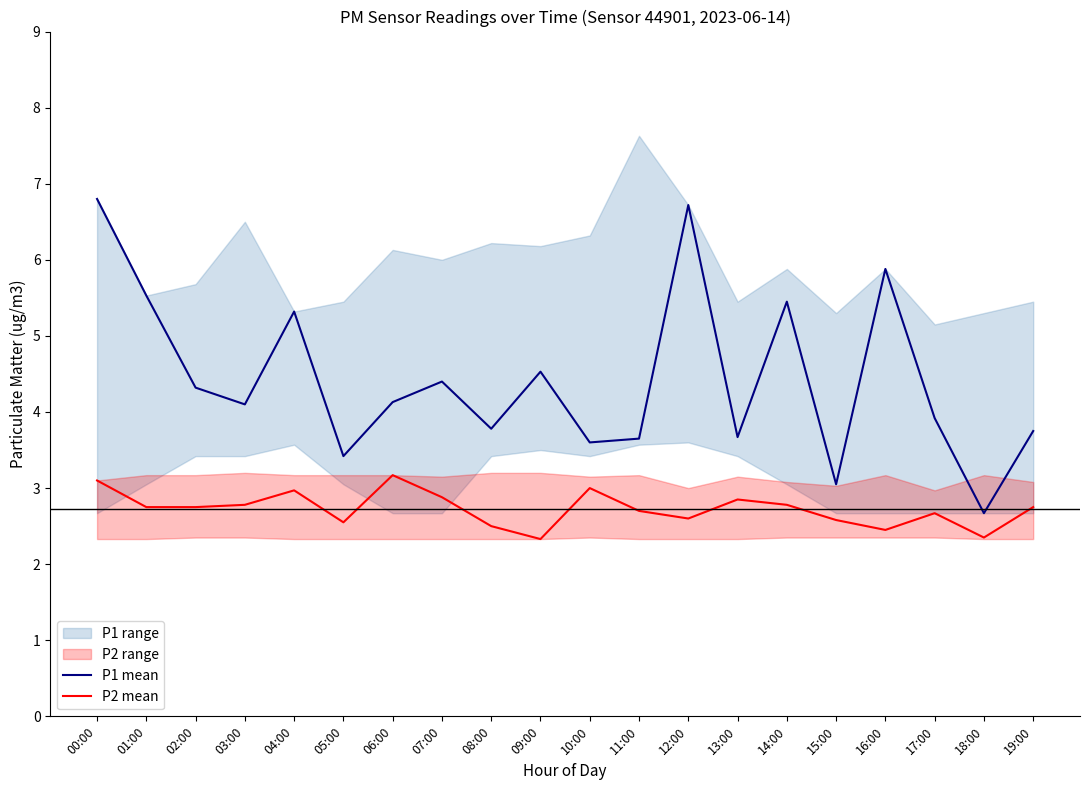

Reading right to left, what are all the values shown in this chart?

P1 mean: 19:00=3.8	18:00=2.7	17:00=3.9	16:00=5.9	15:00=3.0	14:00=5.5	13:00=3.7	12:00=6.7	11:00=3.6	10:00=3.6	09:00=4.5	08:00=3.8	07:00=4.4	06:00=4.1	05:00=3.4	04:00=5.3	03:00=4.1	02:00=4.3	01:00=5.5	00:00=6.8
P2 mean: 19:00=2.8	18:00=2.4	17:00=2.7	16:00=2.5	15:00=2.6	14:00=2.8	13:00=2.9	12:00=2.6	11:00=2.7	10:00=3.0	09:00=2.3	08:00=2.5	07:00=2.9	06:00=3.2	05:00=2.5	04:00=3.0	03:00=2.8	02:00=2.8	01:00=2.8	00:00=3.1